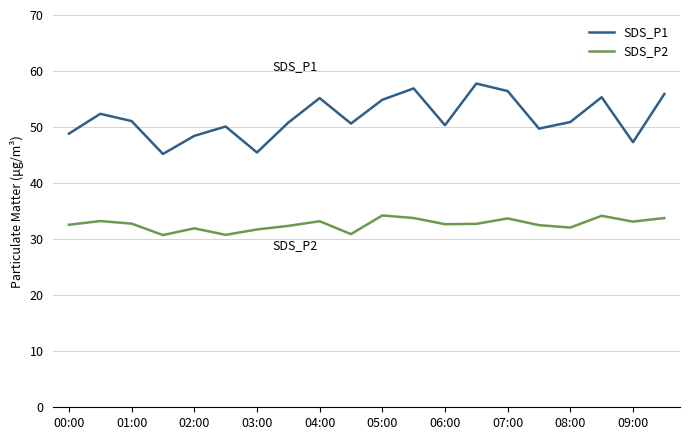

In SDS_P2, how many points are higher than both neighbors (excluding endpoints)?

6